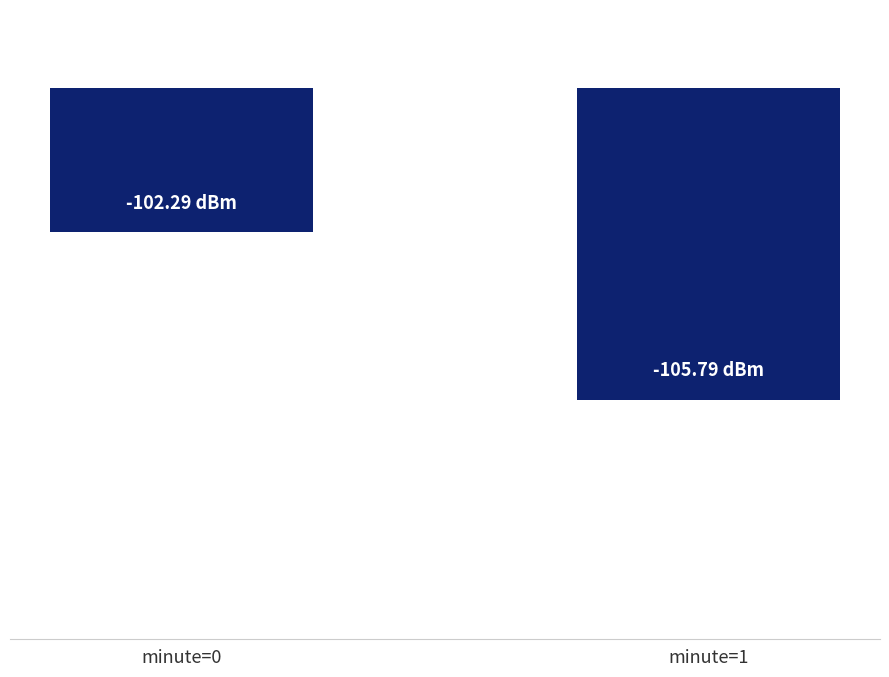

Does the chart contain any negative values?

Yes